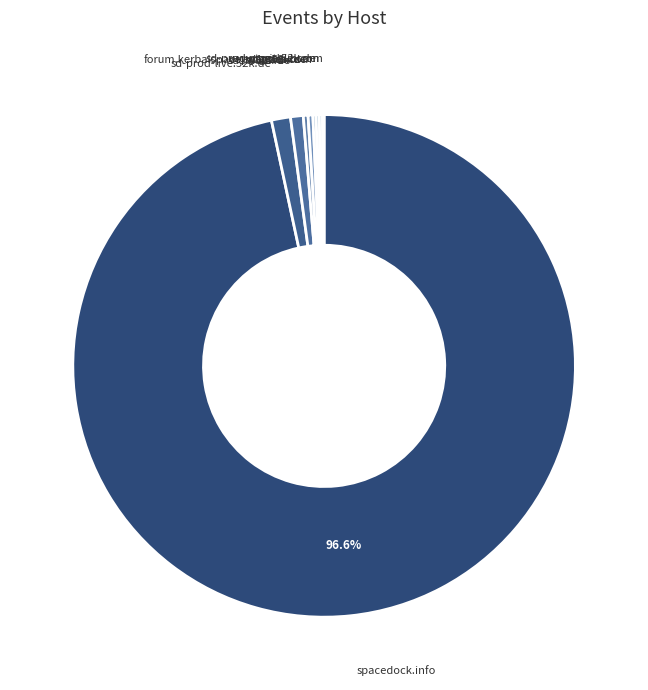

To the nearest percent, what percentage of the pie is sd1b.52k.de?

1%